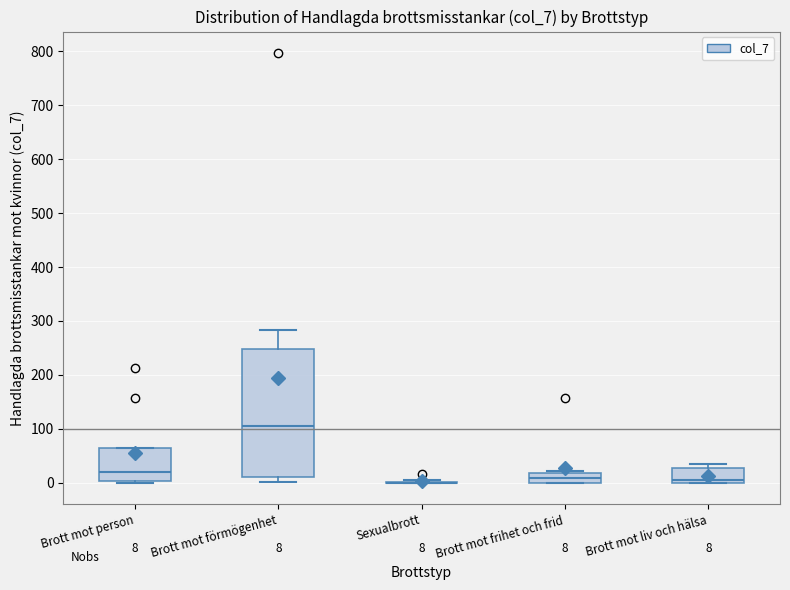

Comparing the boxes themselves (not the whiskers), which one is the tallest?

Brott mot förmögenhet